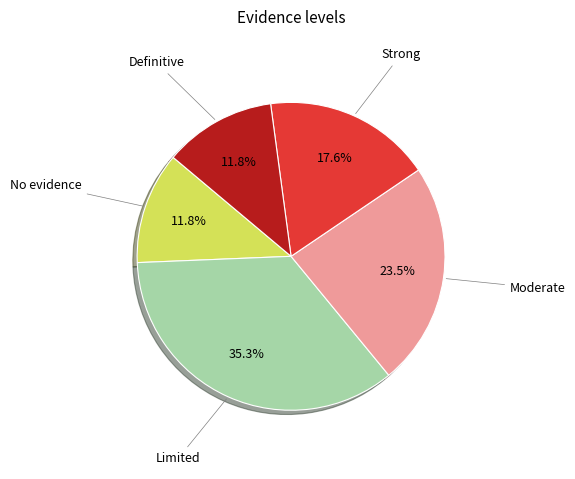

The No evidence slice represents 12% of the pie. True or false?

True